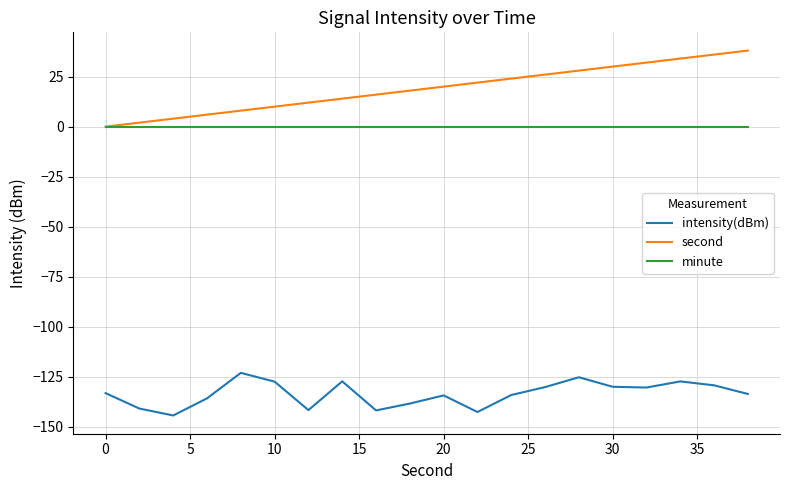

List the series in order of their peak value, highest first.

second, minute, intensity(dBm)